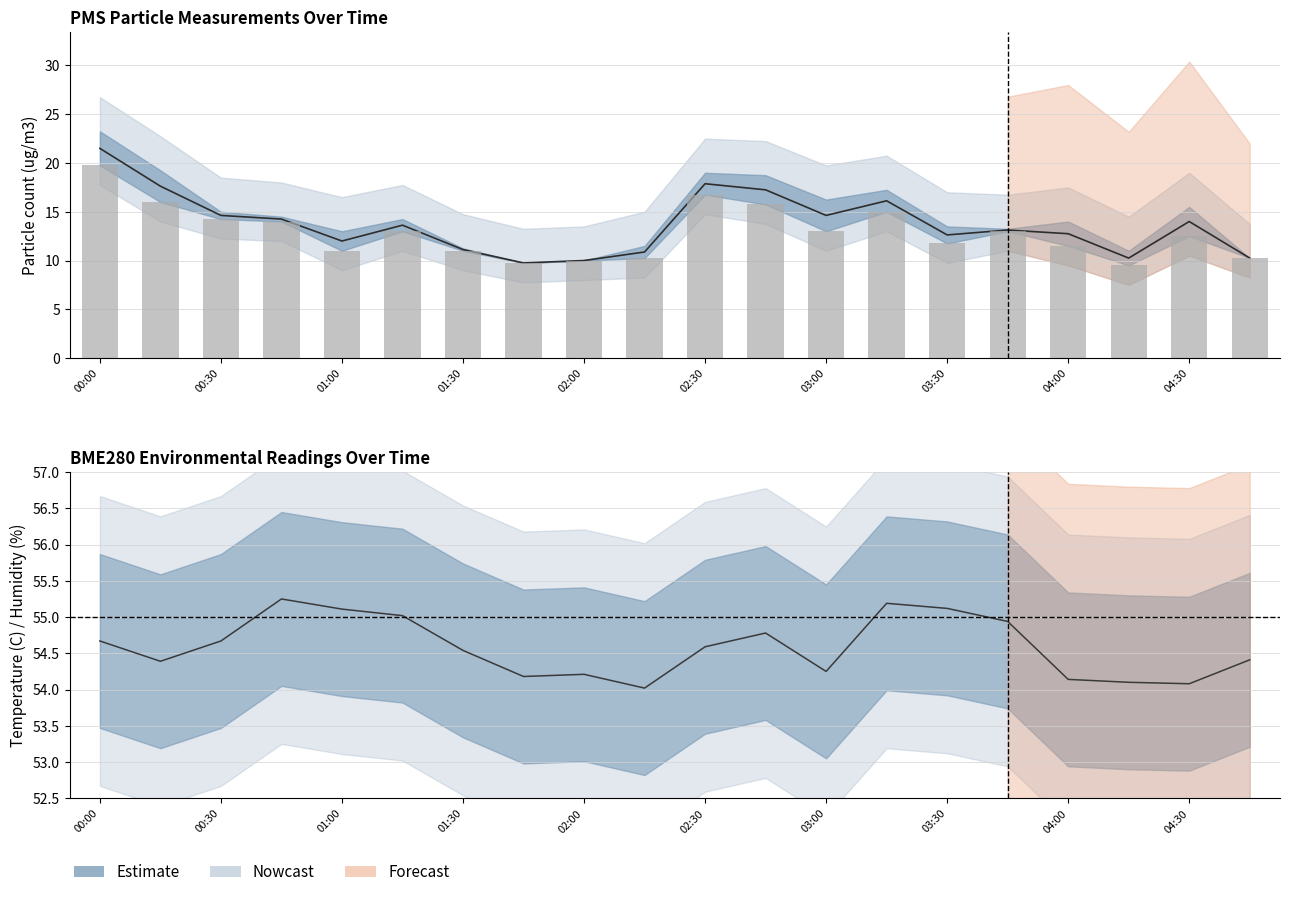

Which series changed the most between 03:45 and 04:30?

PMS_P1